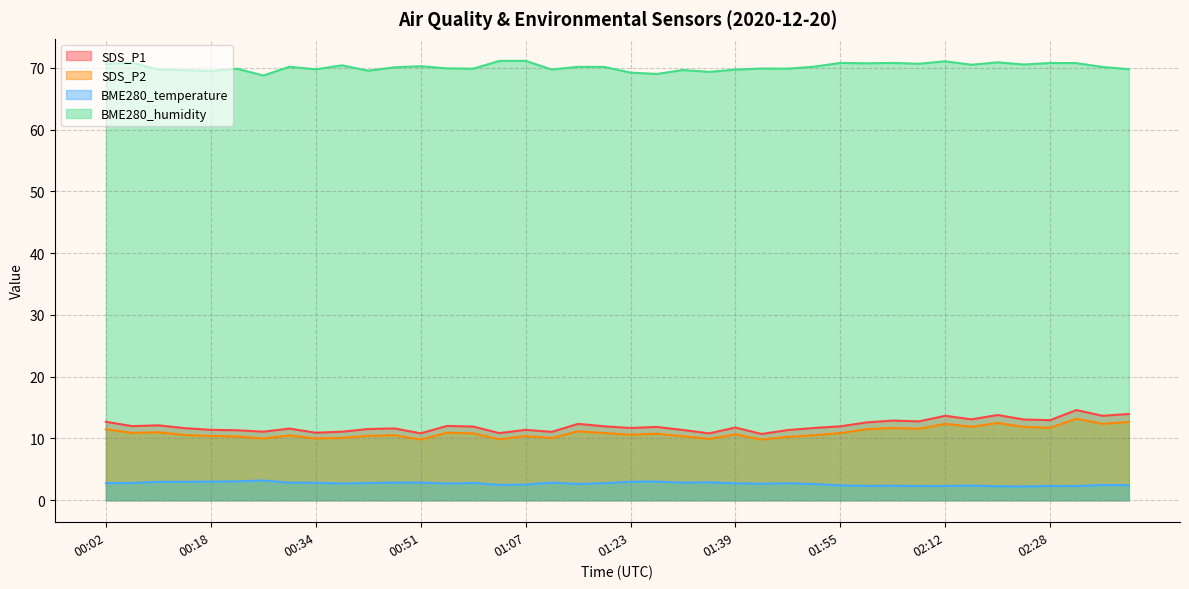

What is the label of the 2nd point from the right?

02:36